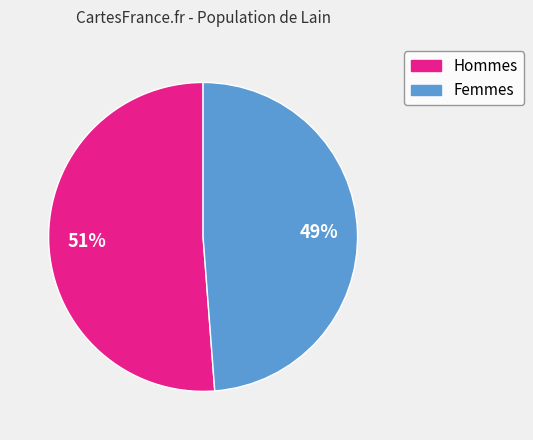

To the nearest percent, what is the difference between the largest and smallest slice percentages?

2%